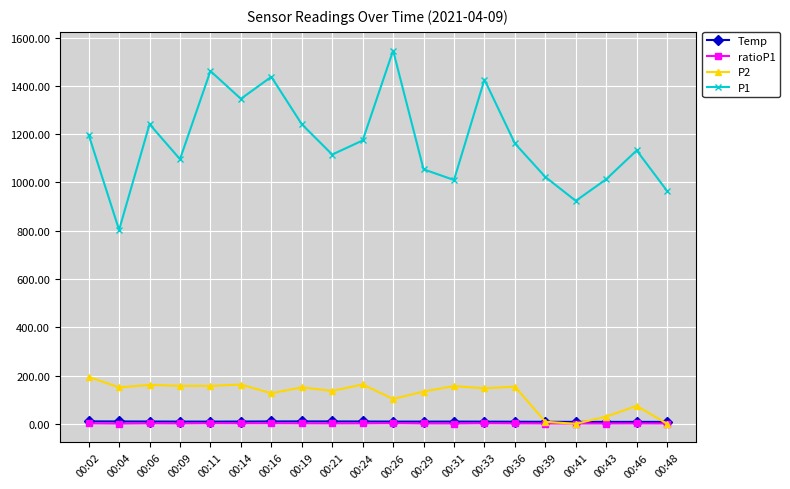

In ratioP1, how many points are lower than both neighbors (excluding endpoints)?

6